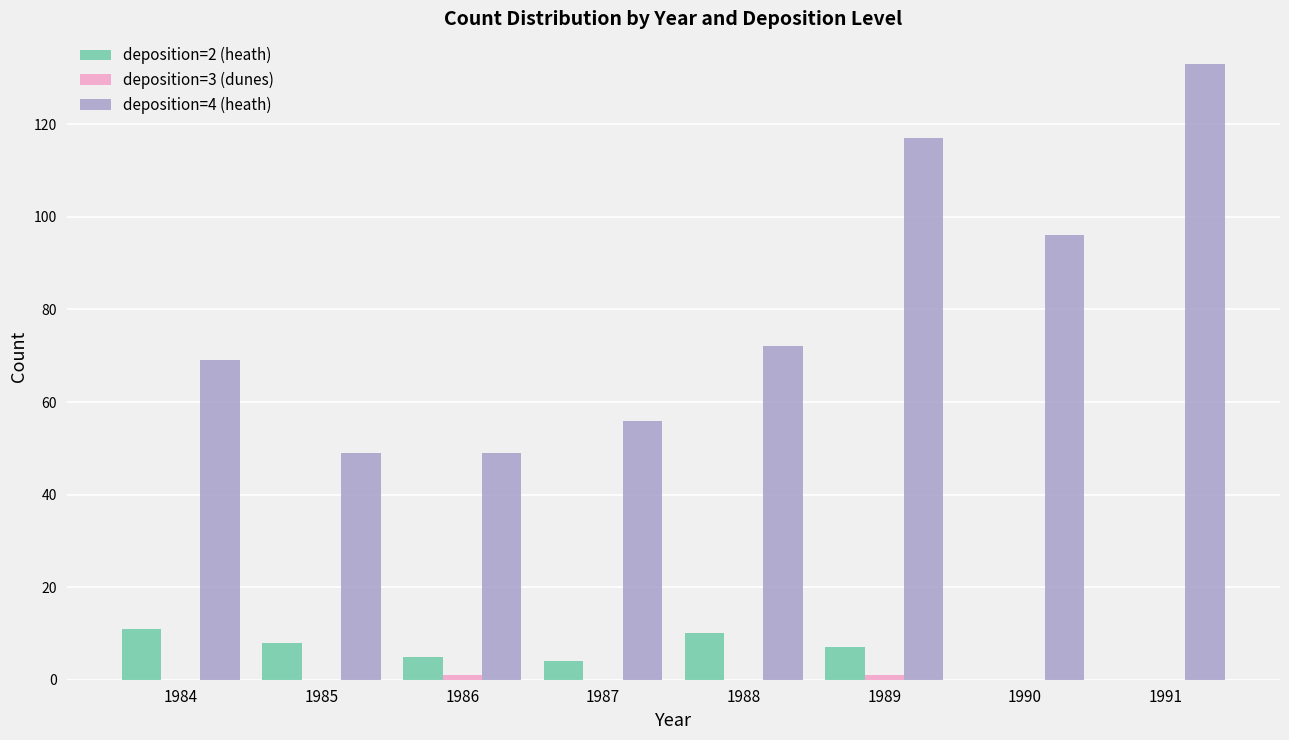

What is the total value across all series at 1984?

80